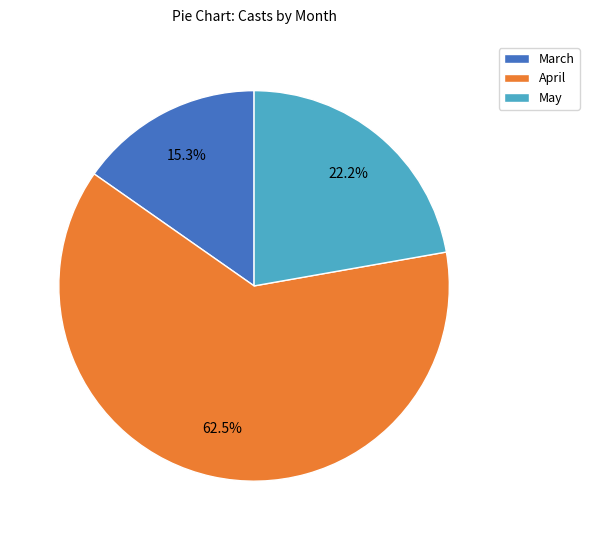

Approximately how many times larger is the value at March compared to May?

0.7